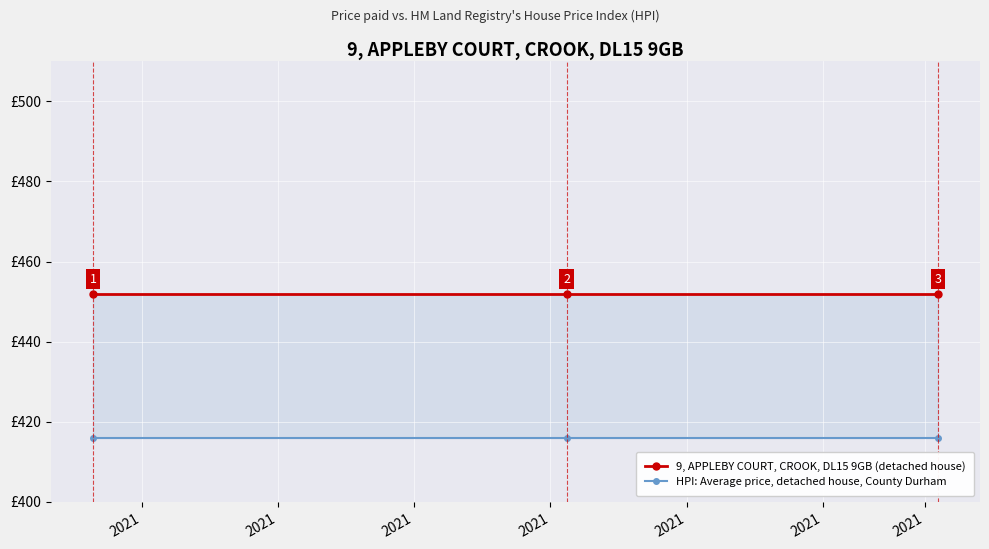

Does the chart display data point markers on the line(s)?

Yes